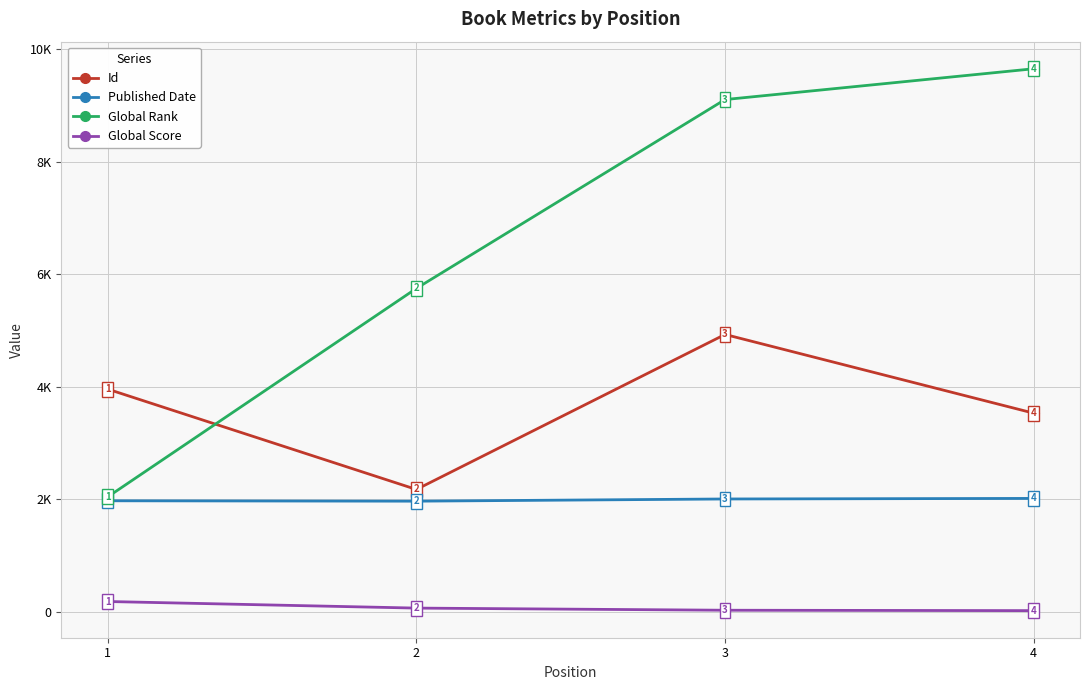

What are all the series names shown in the legend?

Id, Published Date, Global Rank, Global Score